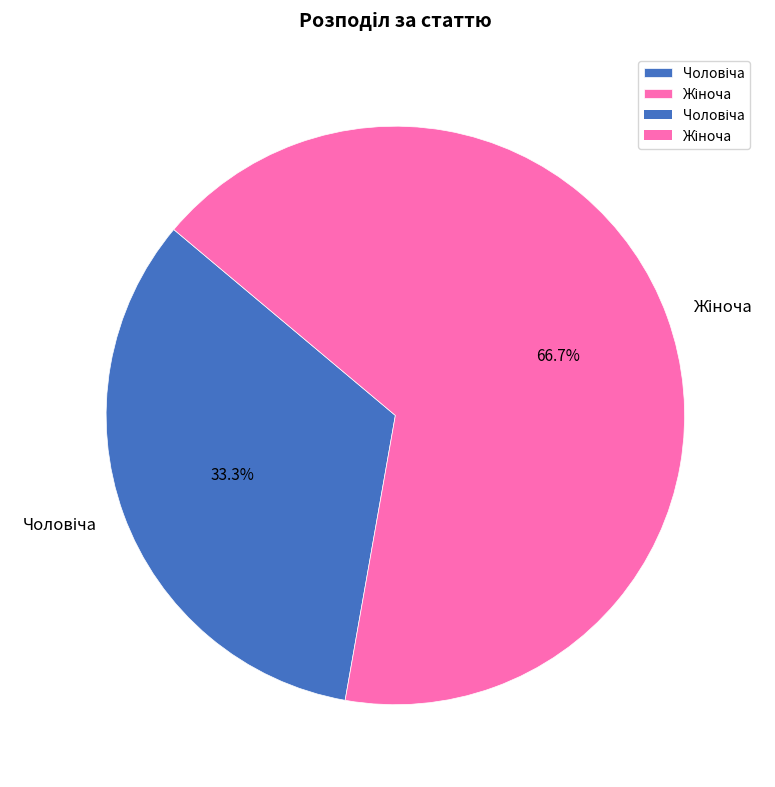

Does any single category account for the majority?

Yes